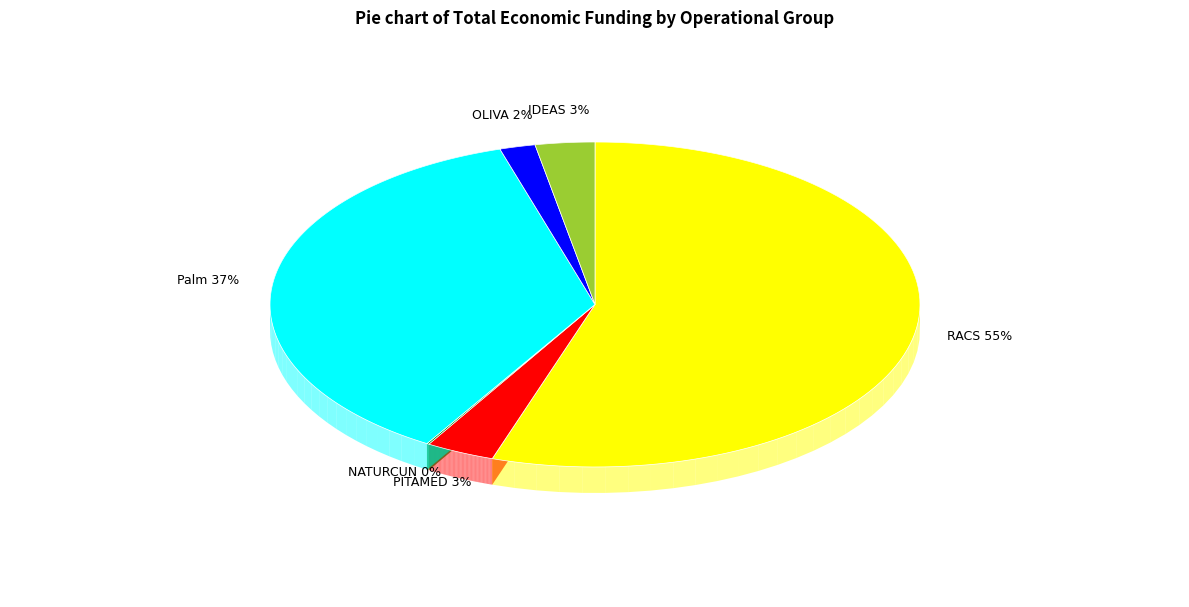

Count the number of slices in the pie.

6